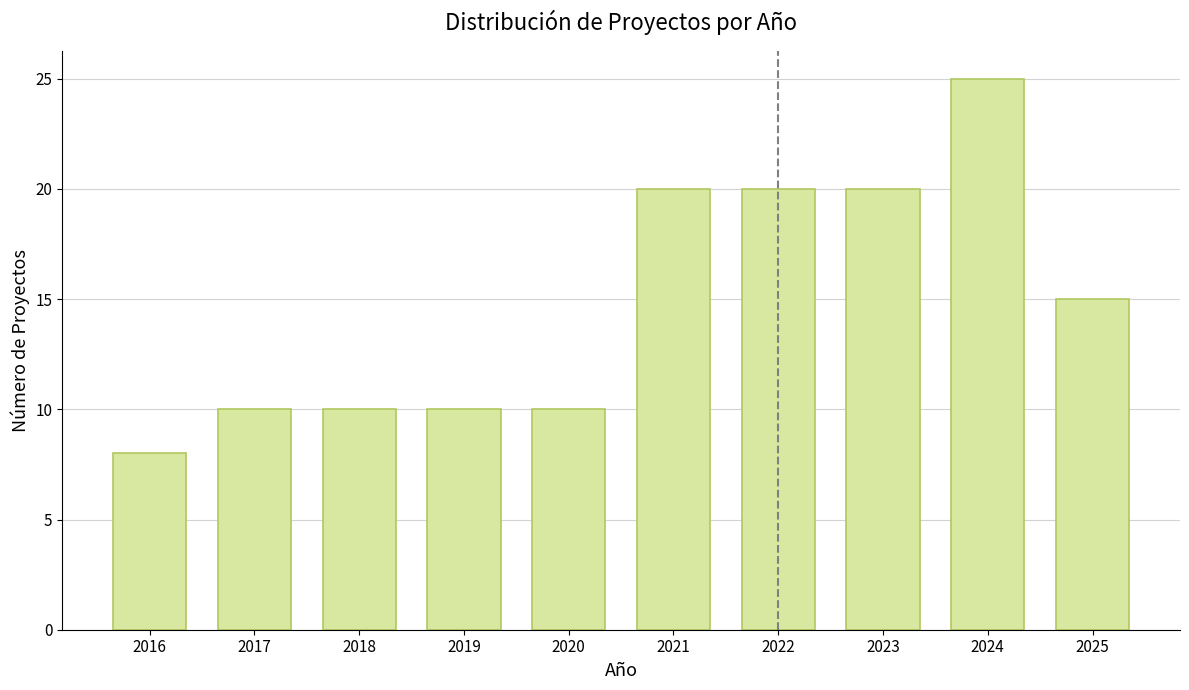

Reading left to right, extract all data points from this chart.

2016=8	2017=10	2018=10	2019=10	2020=10	2021=20	2022=20	2023=20	2024=25	2025=15